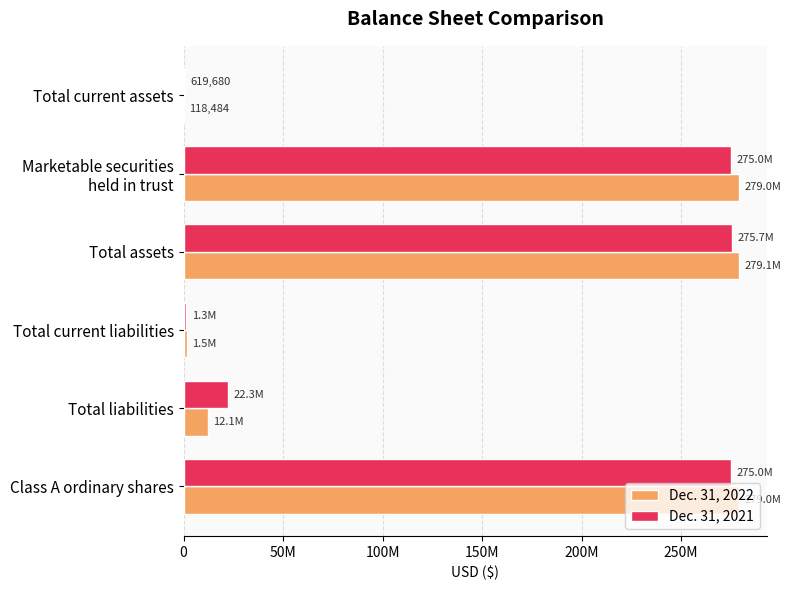

What are all the series names shown in the legend?

Dec. 31, 2022, Dec. 31, 2021